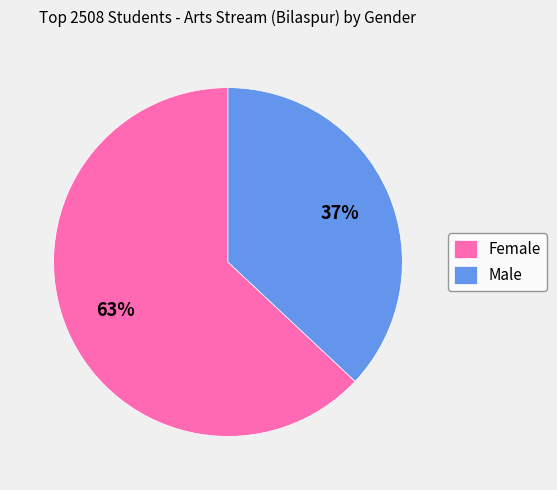

Rank the categories by value from highest to lowest.

Female, Male